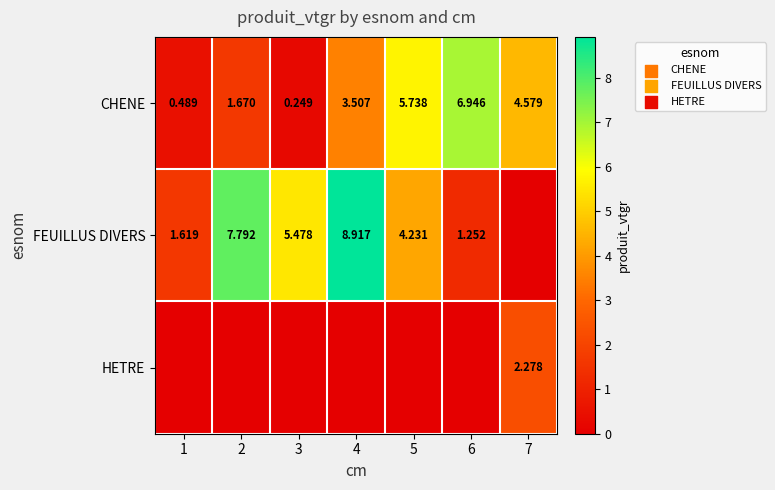

What is the total value across all series at 1?

2.1